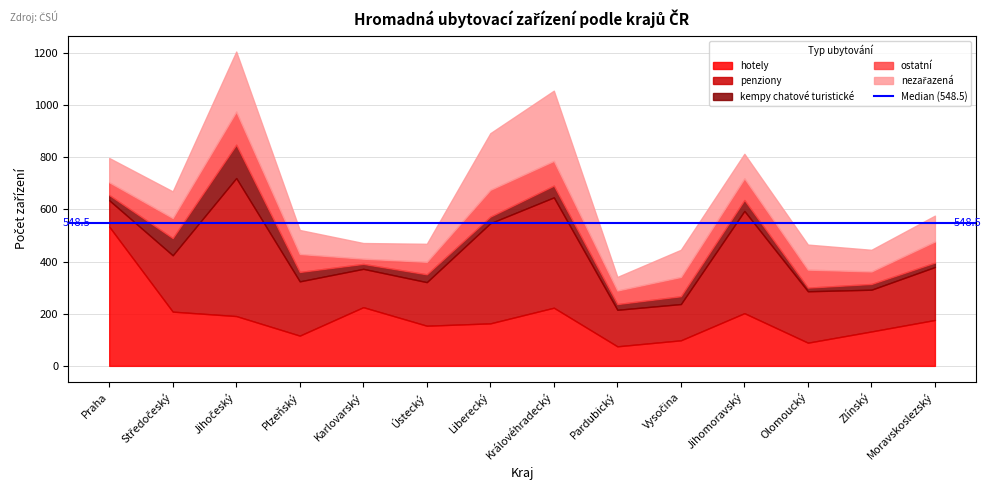

Between Královéhradecký and Moravskoslezský, which series saw the biggest shift?

penziony